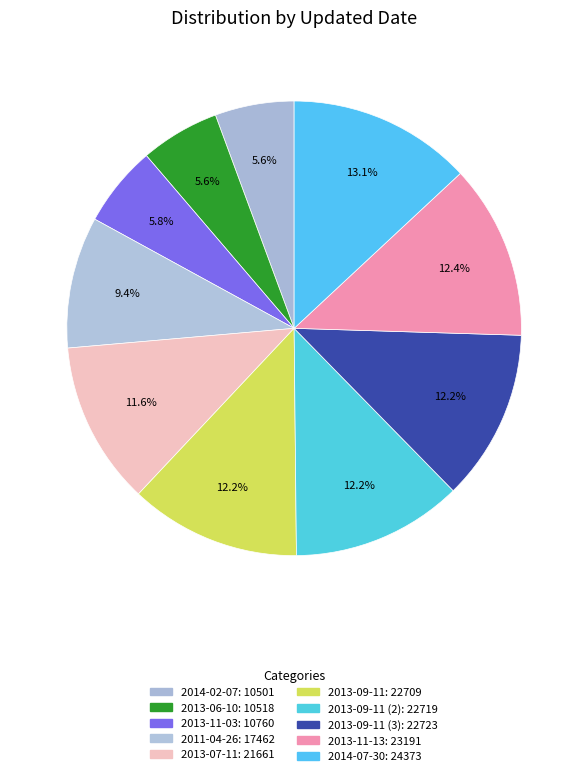

Which category has the biggest portion of the pie?

2014-07-30